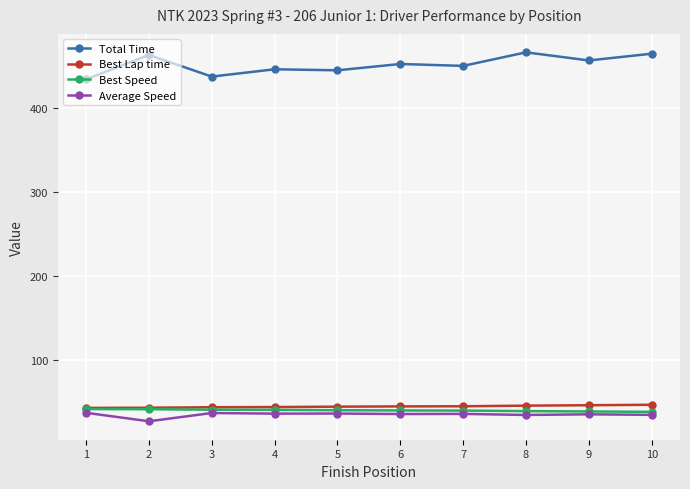

What is the smallest value displayed?

27.2